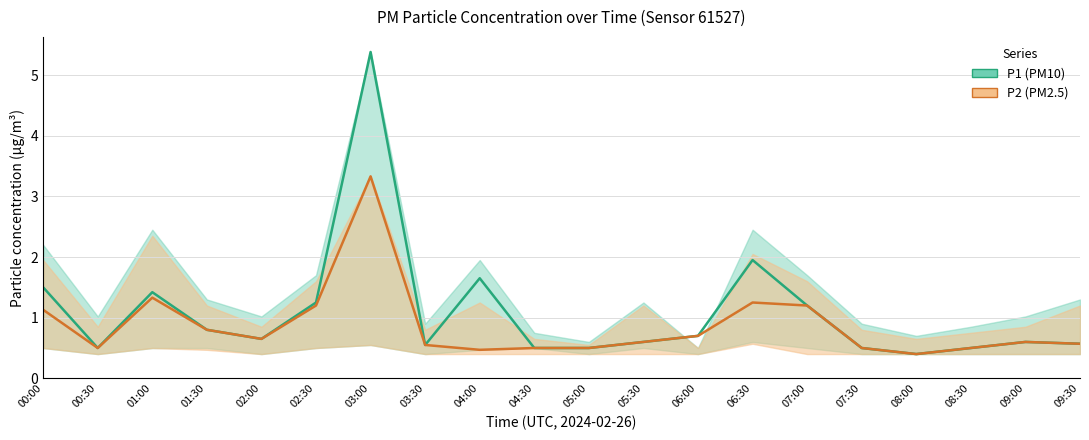

How many interior local valleys does the P1 series have?

4